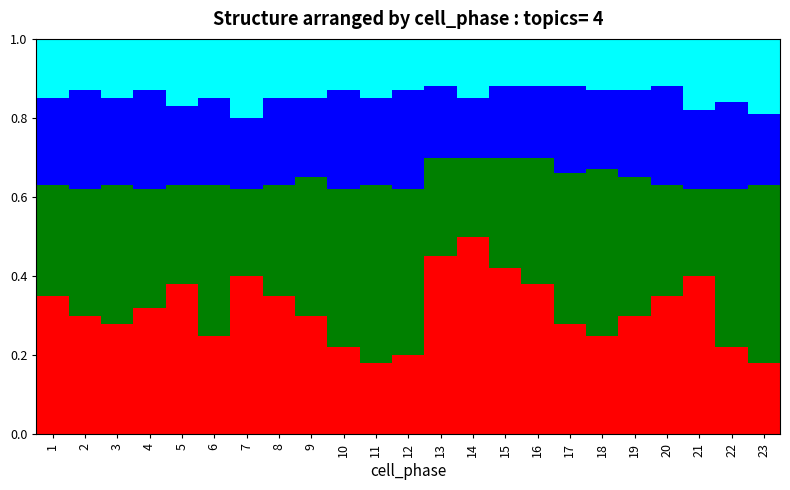

What is the total value across all series at 10?

1.0